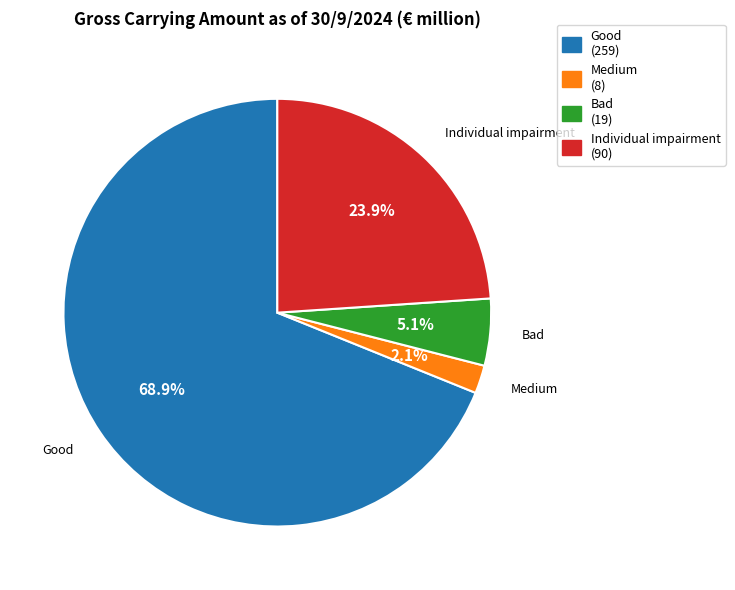

How many segments does this pie chart have?

4